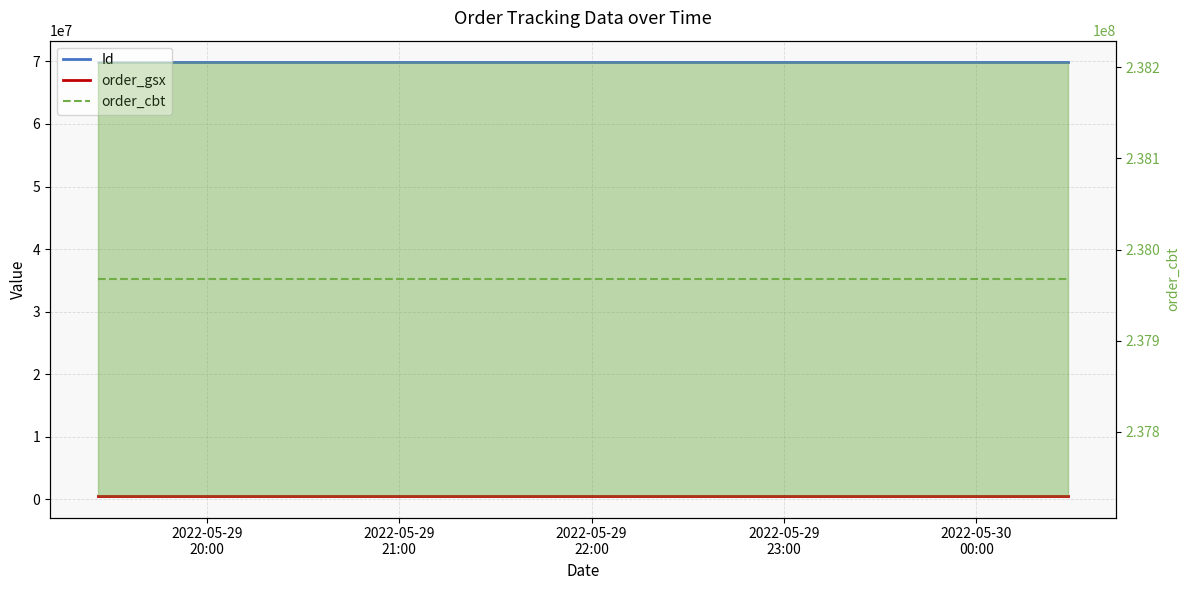

What is the sum of all order_cbt values?

713902788